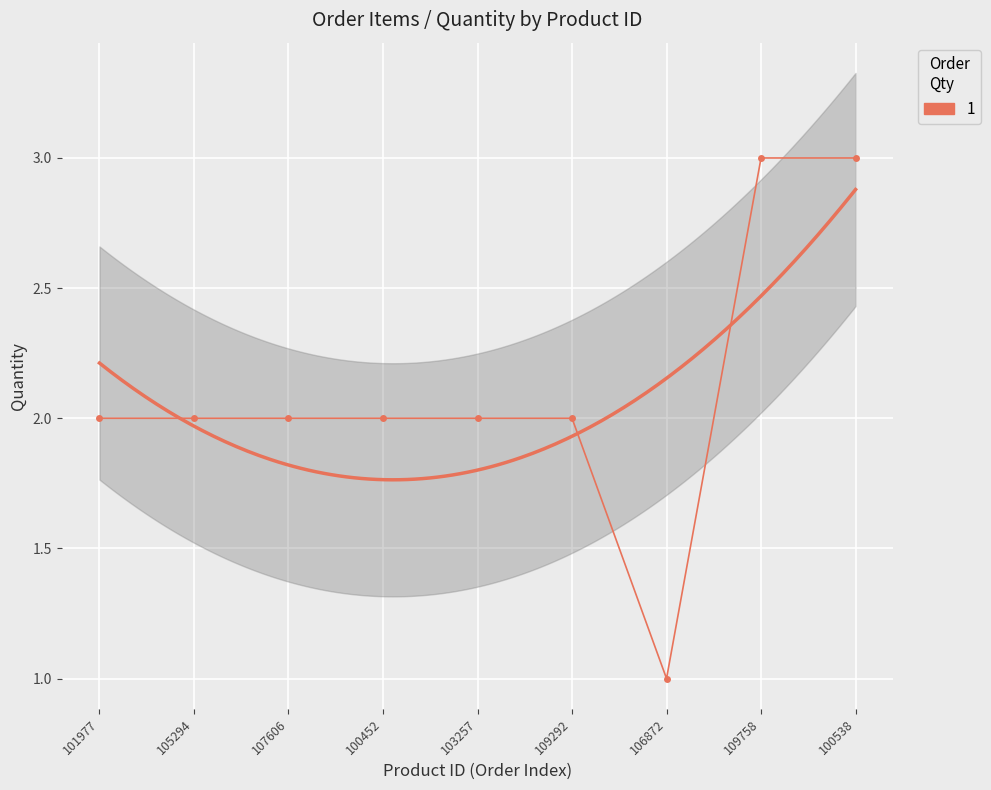

How many series are shown in this chart?

1